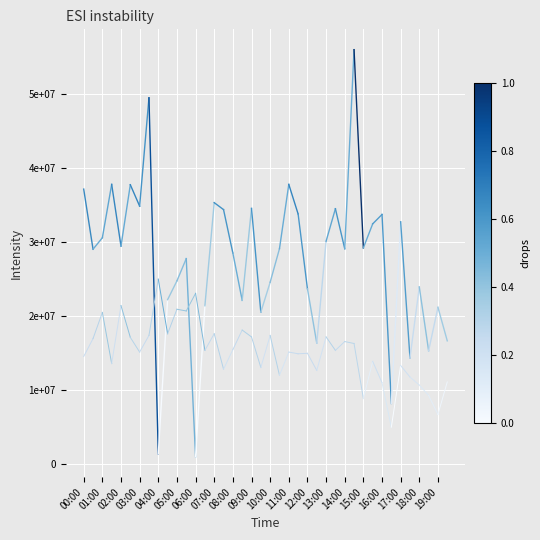

True or false: P1 has a value of 37165670.4 at 00:00.

True